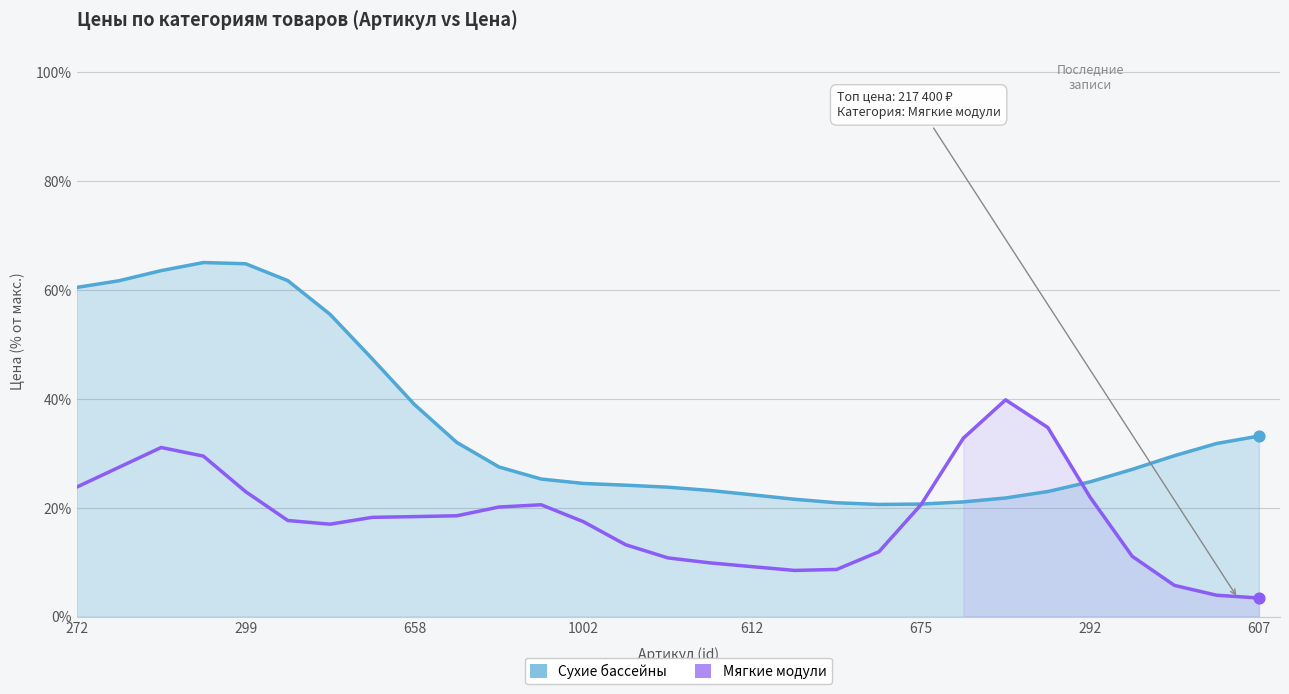

What are all the series names shown in the legend?

Сухие бассейны, Мягкие модули